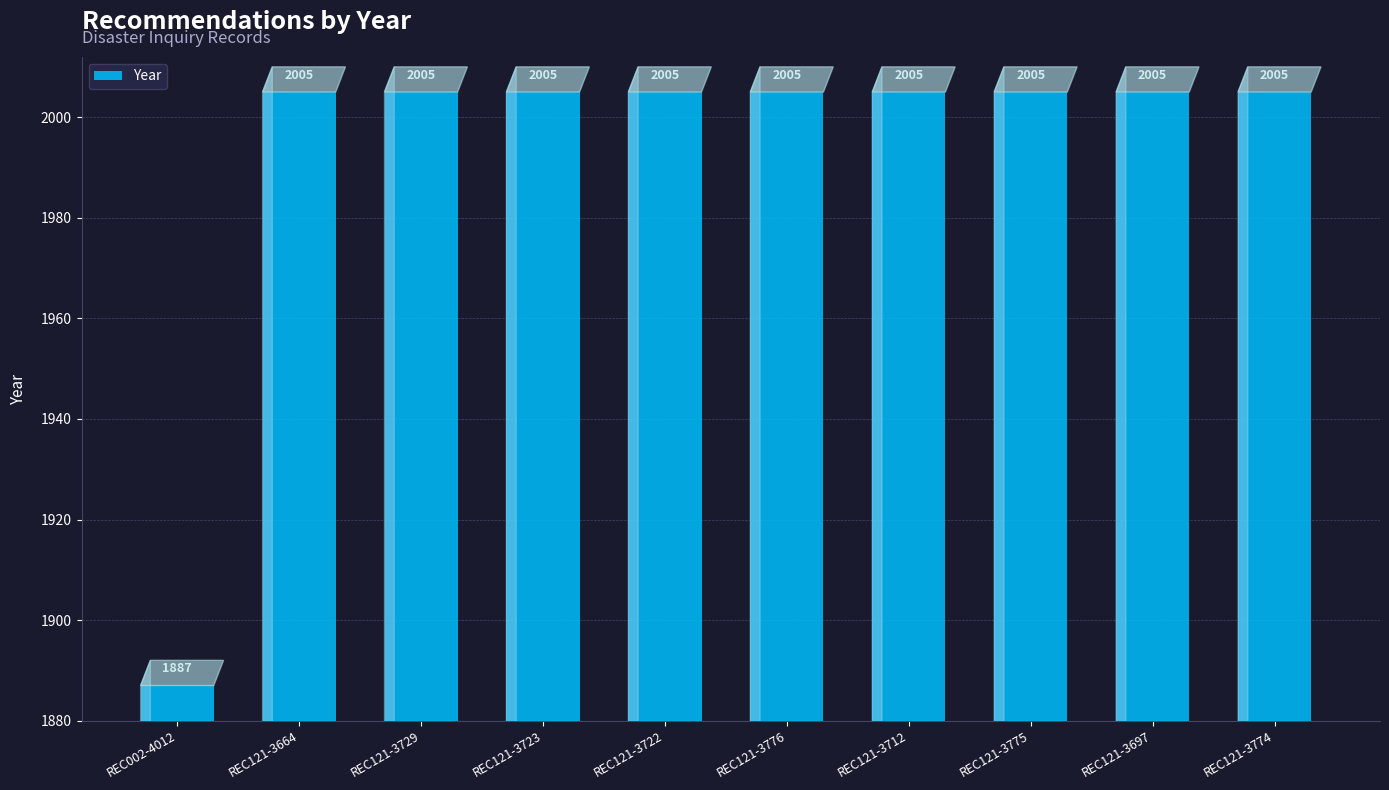

What is the label of the 6th bar from the right?

REC121-3722